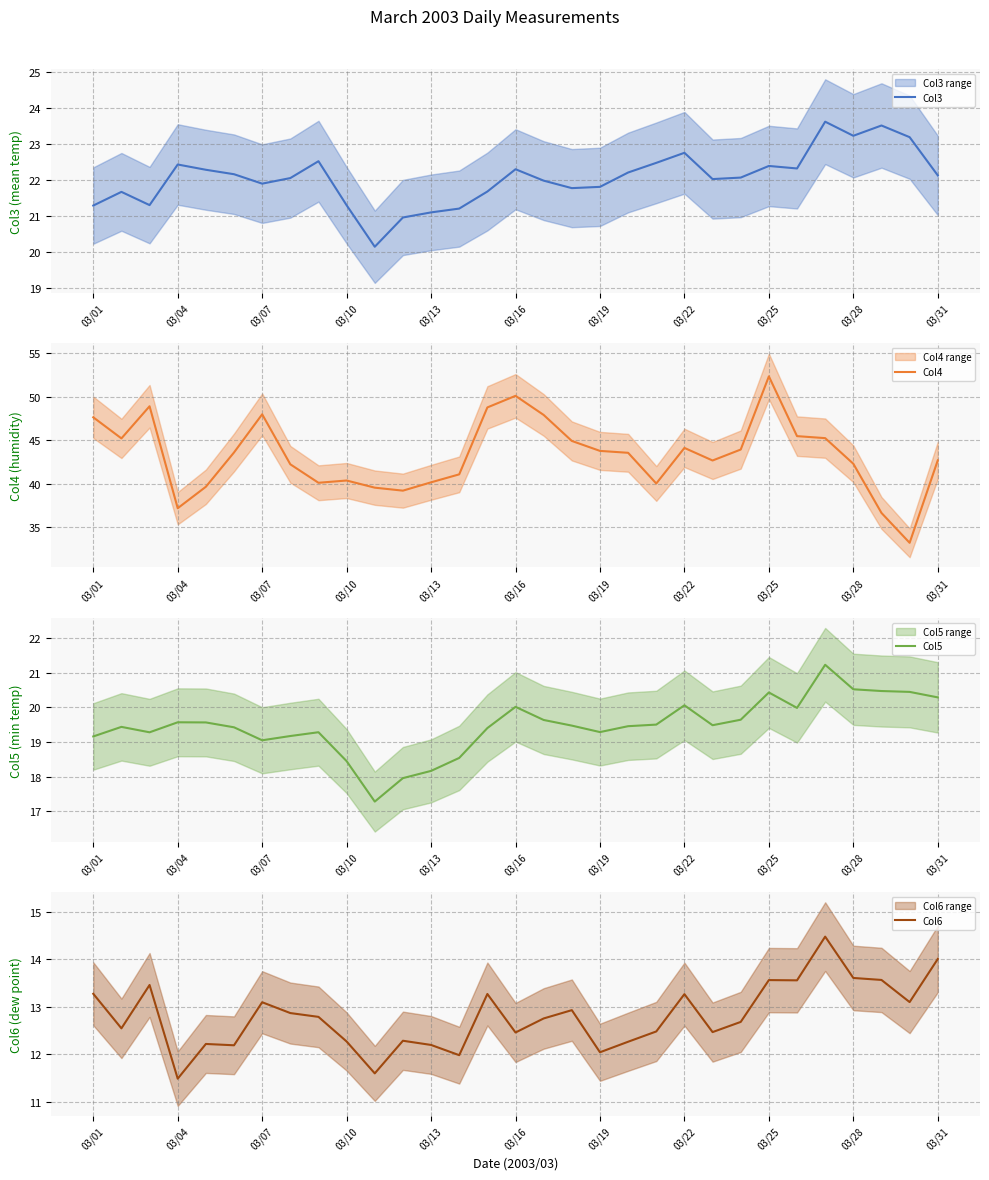

The Col3 series shows 30.6 at 03/16. True or false?

False